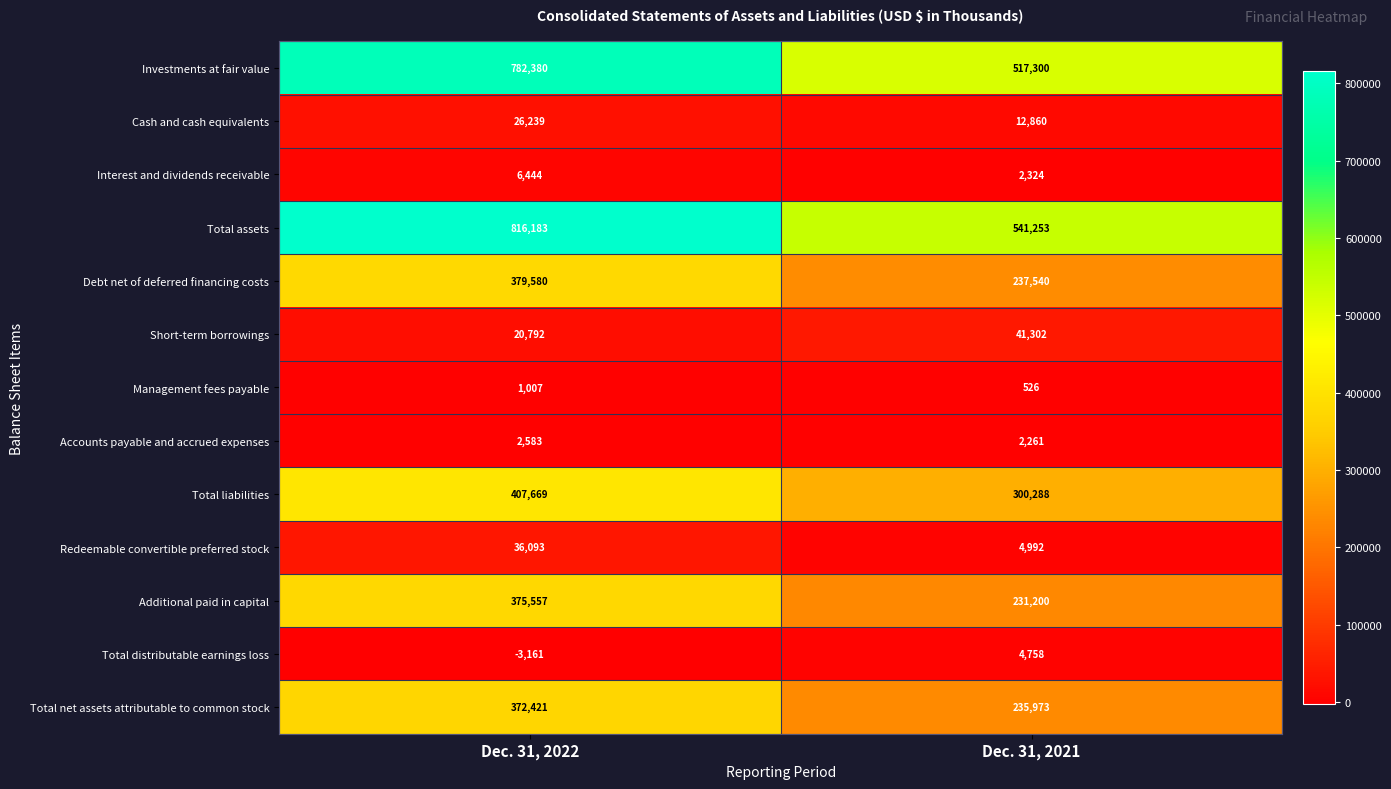

What value does the Management fees payable series have at Dec. 31, 2021, to the nearest 5?

525